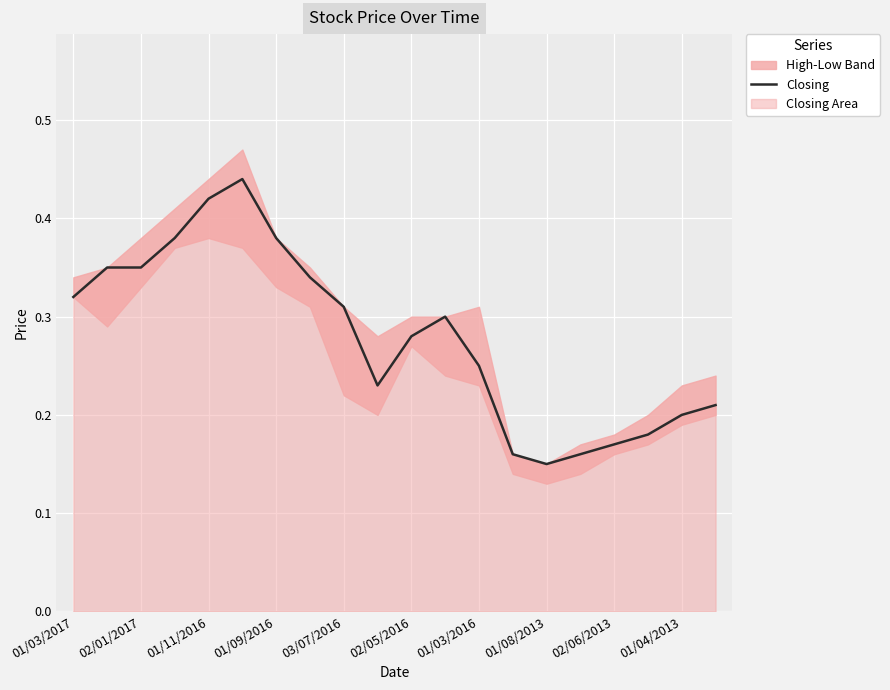

What is the maximum value shown in the chart?

0.4